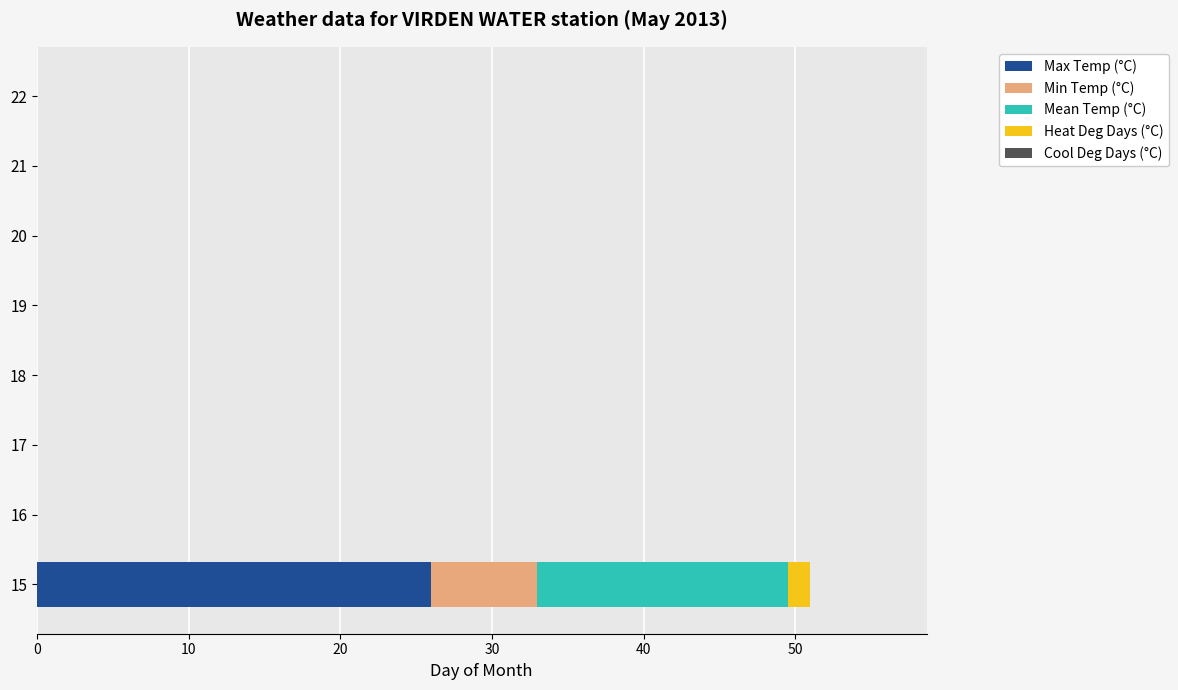

Is it true that Max Temp (°C) equals -13.0 at 16?

False